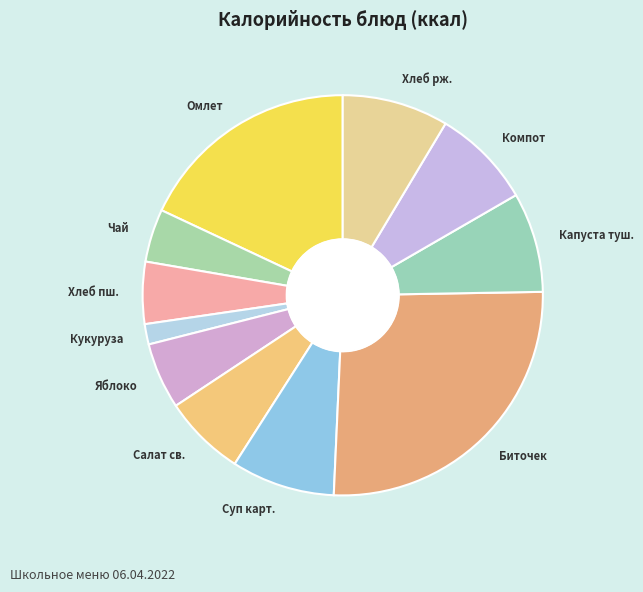

Is the sum of Капуста туш. and Кукуруза greater than half?

No